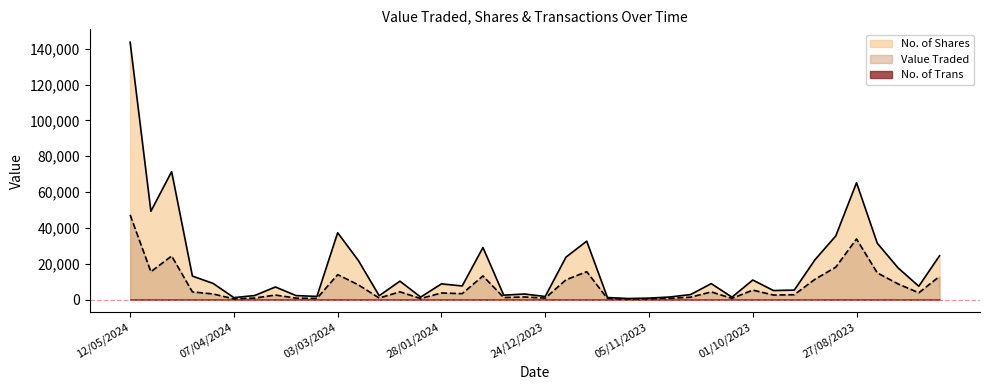

Where is the first local maximum for No. of Shares?

28/04/2024